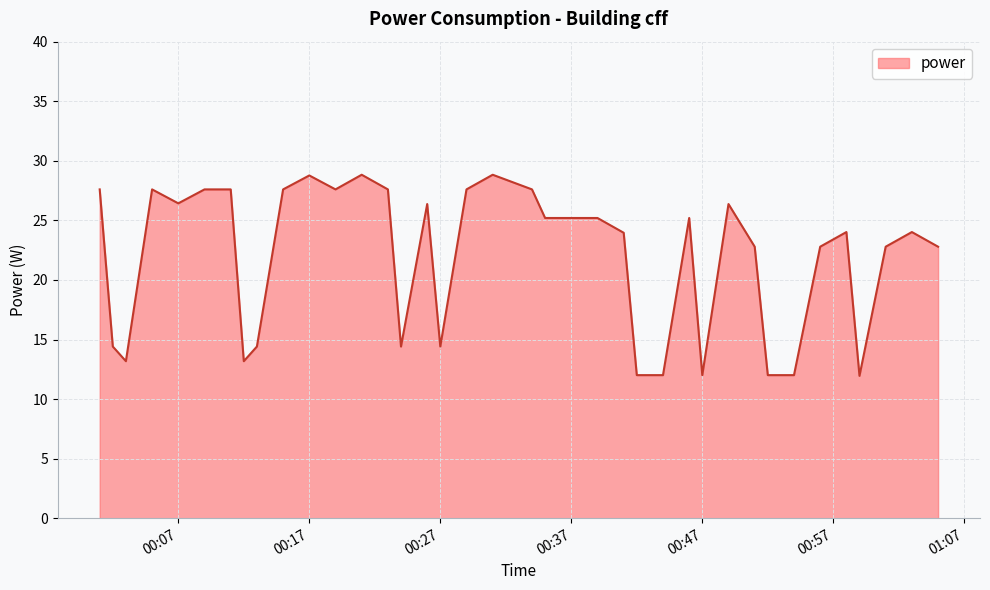

What is the difference between the maximum and minimum values?

16.9